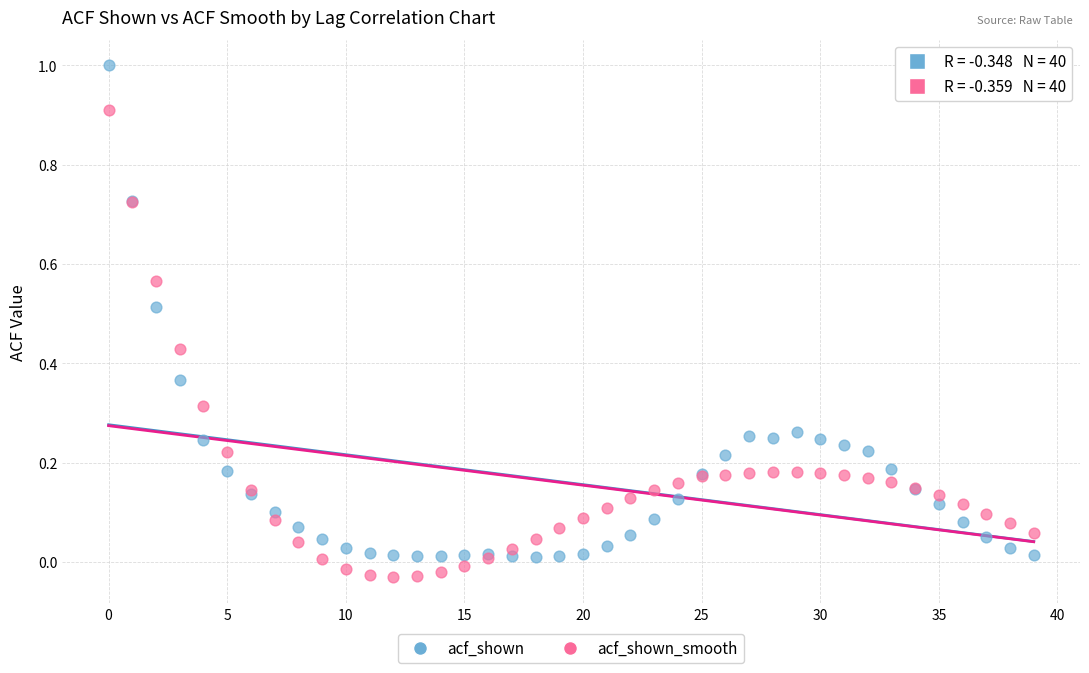

Which series has the widest spread of Y values?

acf_shown